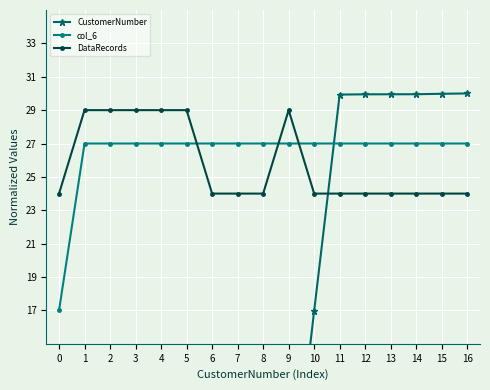

What are all the series names shown in the legend?

CustomerNumber, col_6, DataRecords